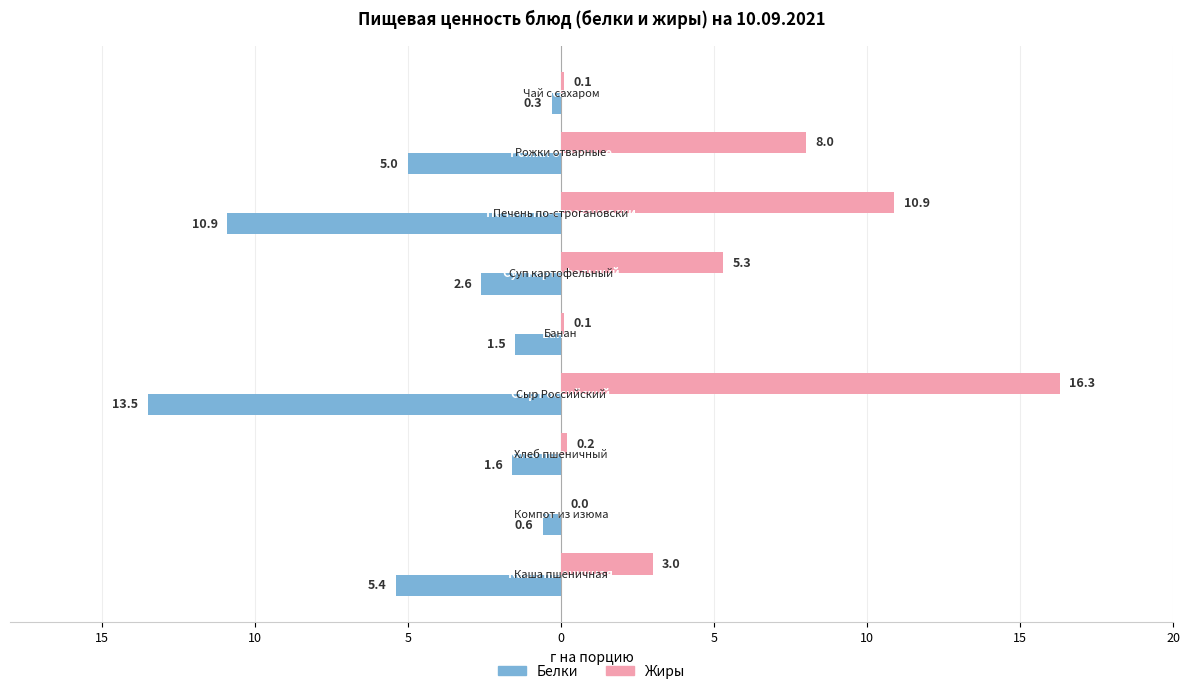

What are all the series names shown in the legend?

Белки, Жиры